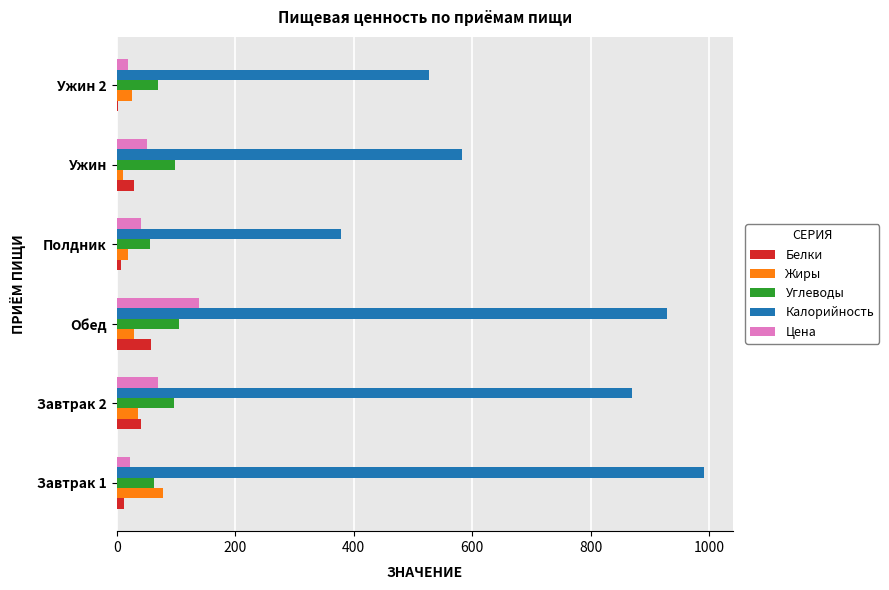

The value of Жиры at Завтрак 2 is 36.4. True or false?

True